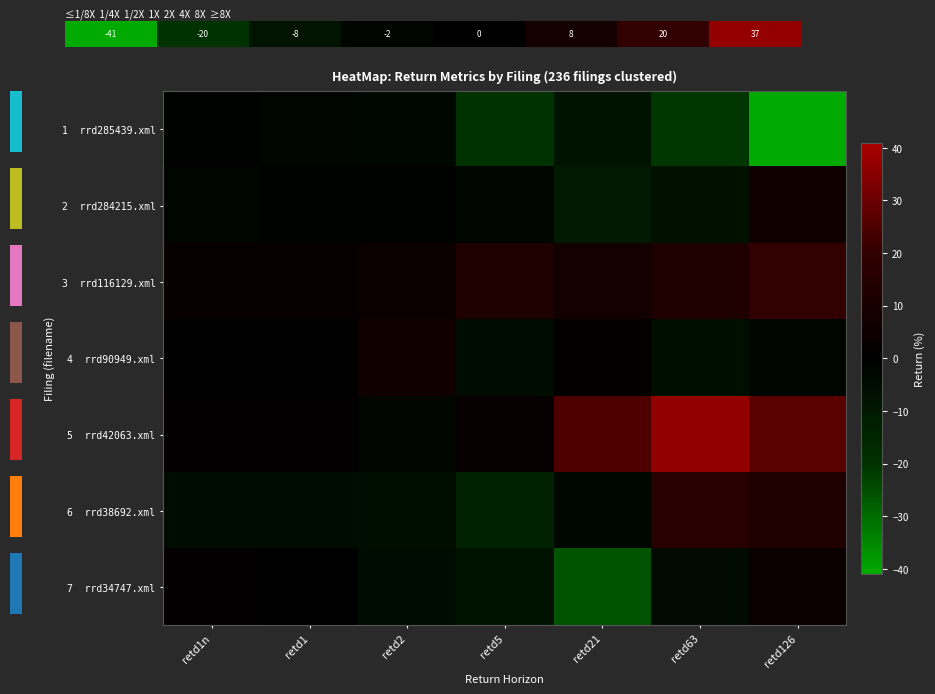

Between retd2 and retd126, which is larger?

retd2